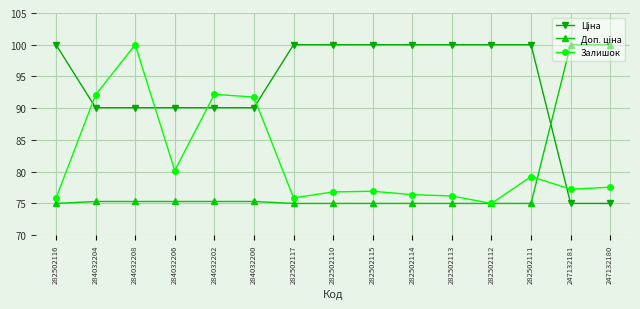

At which category is the sum across all series the highest?

284032208